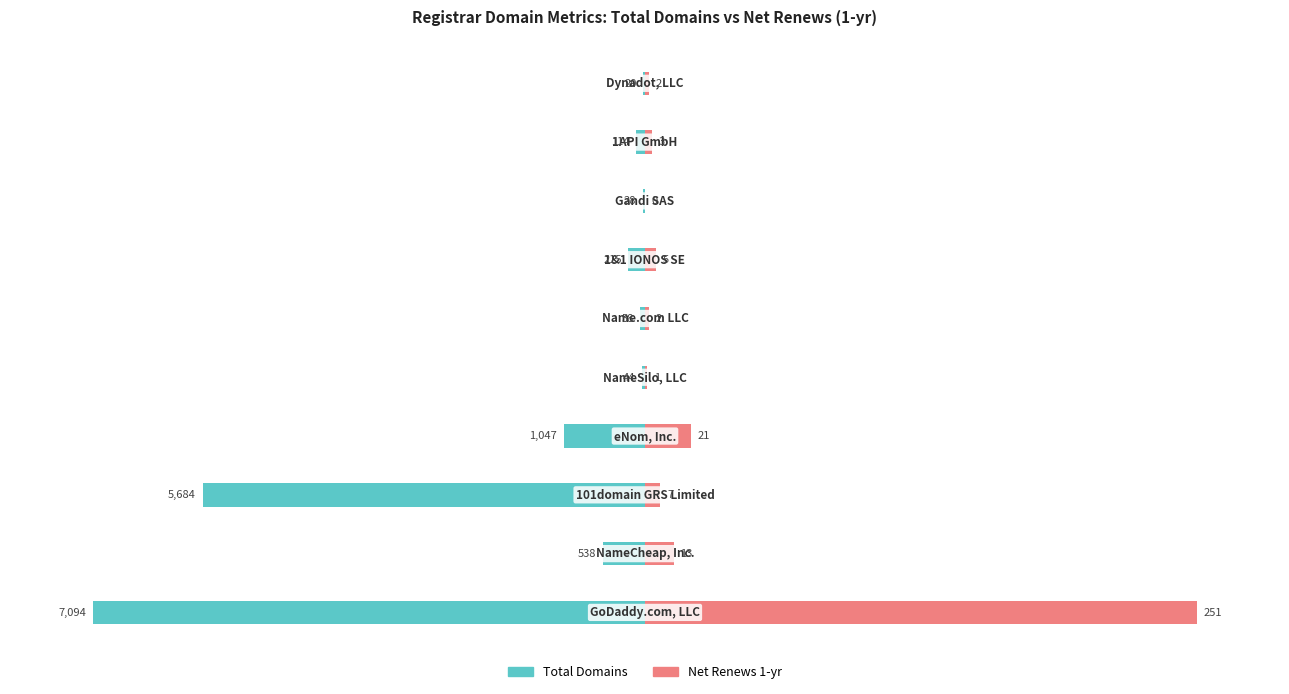

What are all the series names shown in the legend?

total-domains, net-renews-1-yr